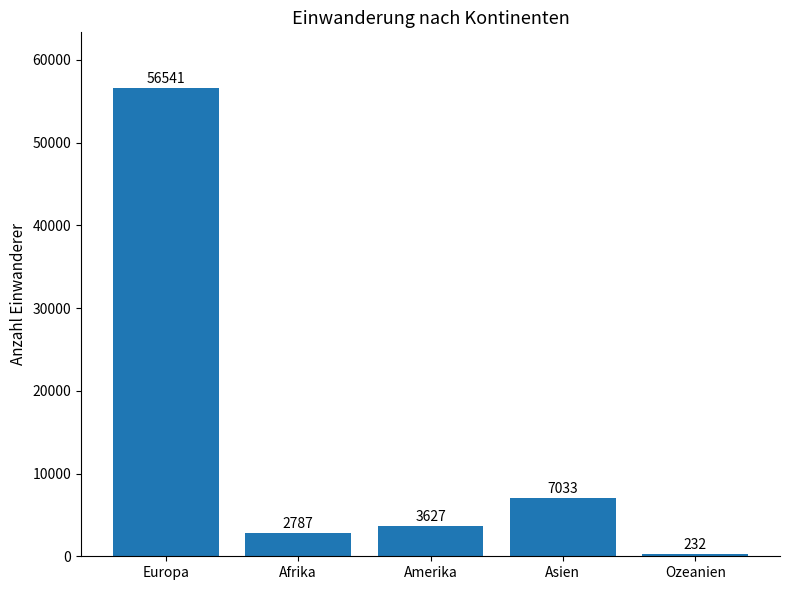

List the labels in order of value, largest first.

Europa, Asien, Amerika, Afrika, Ozeanien